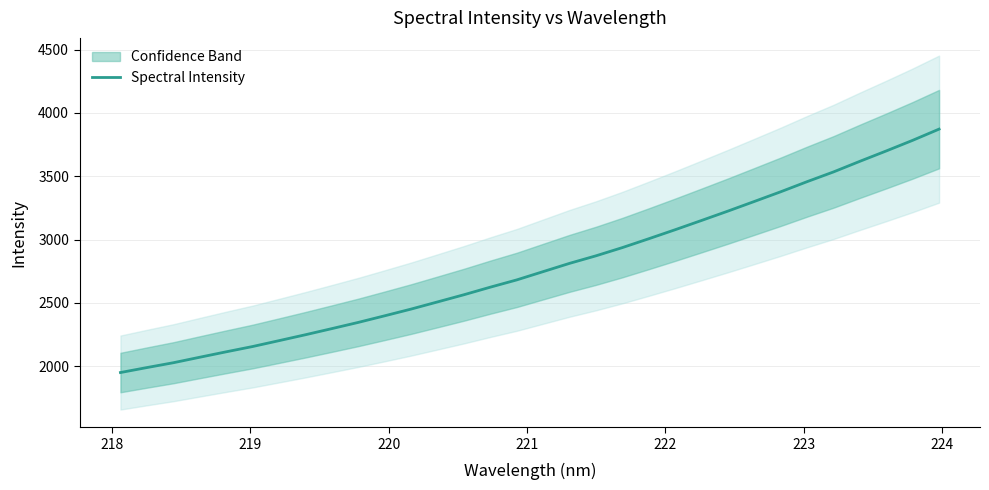

What is the average value?

2783.9